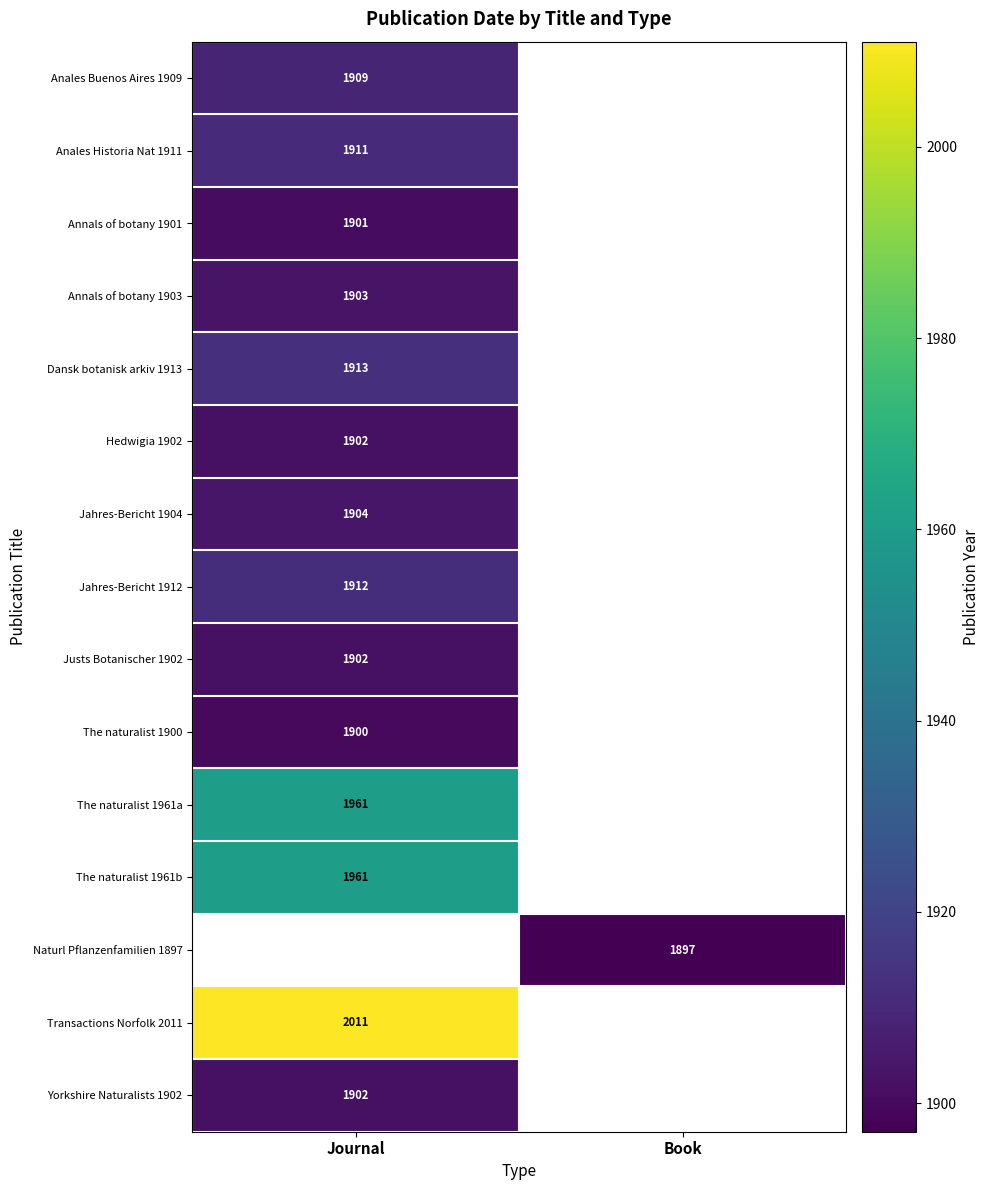

Is it true that Dansk botanisk arkiv 1913 equals 1913 at Journal?

True